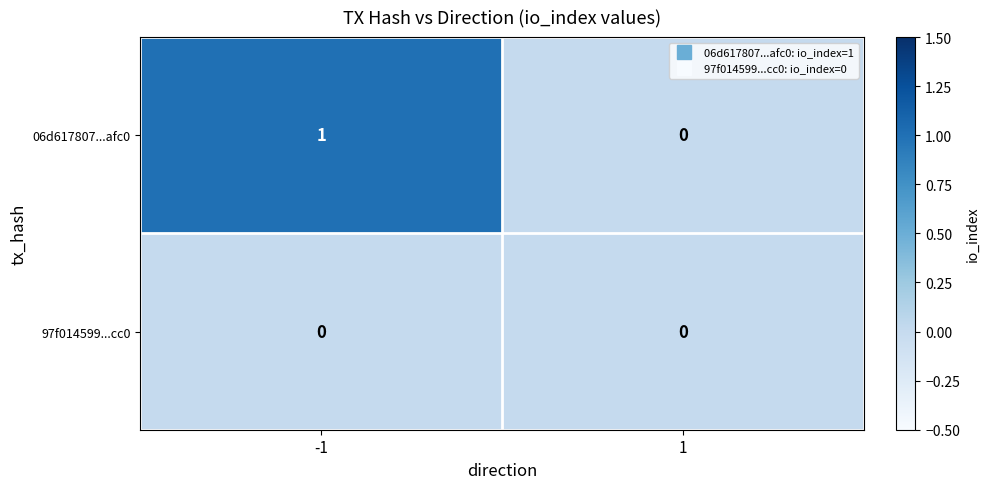

Which series has the largest range (max minus min)?

06d617807...afc0